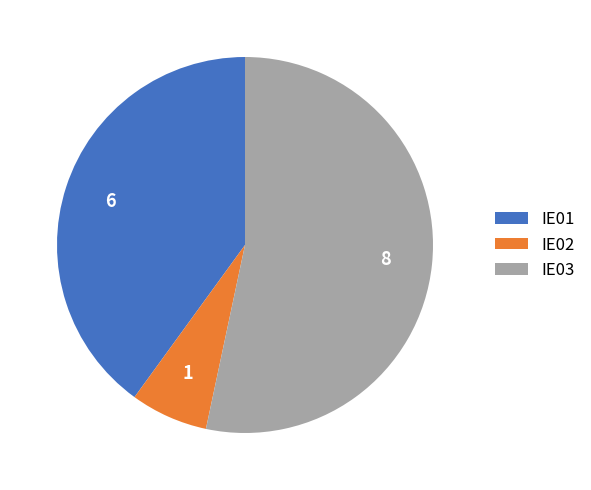

Which has a higher value, IE03 or IE02?

IE03